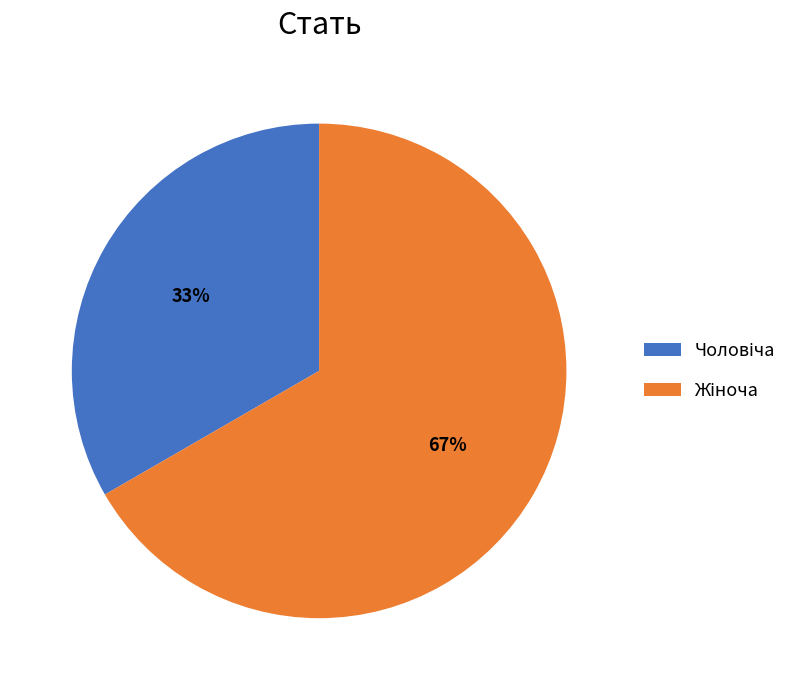

What is the largest slice in the pie chart?

Жіноча